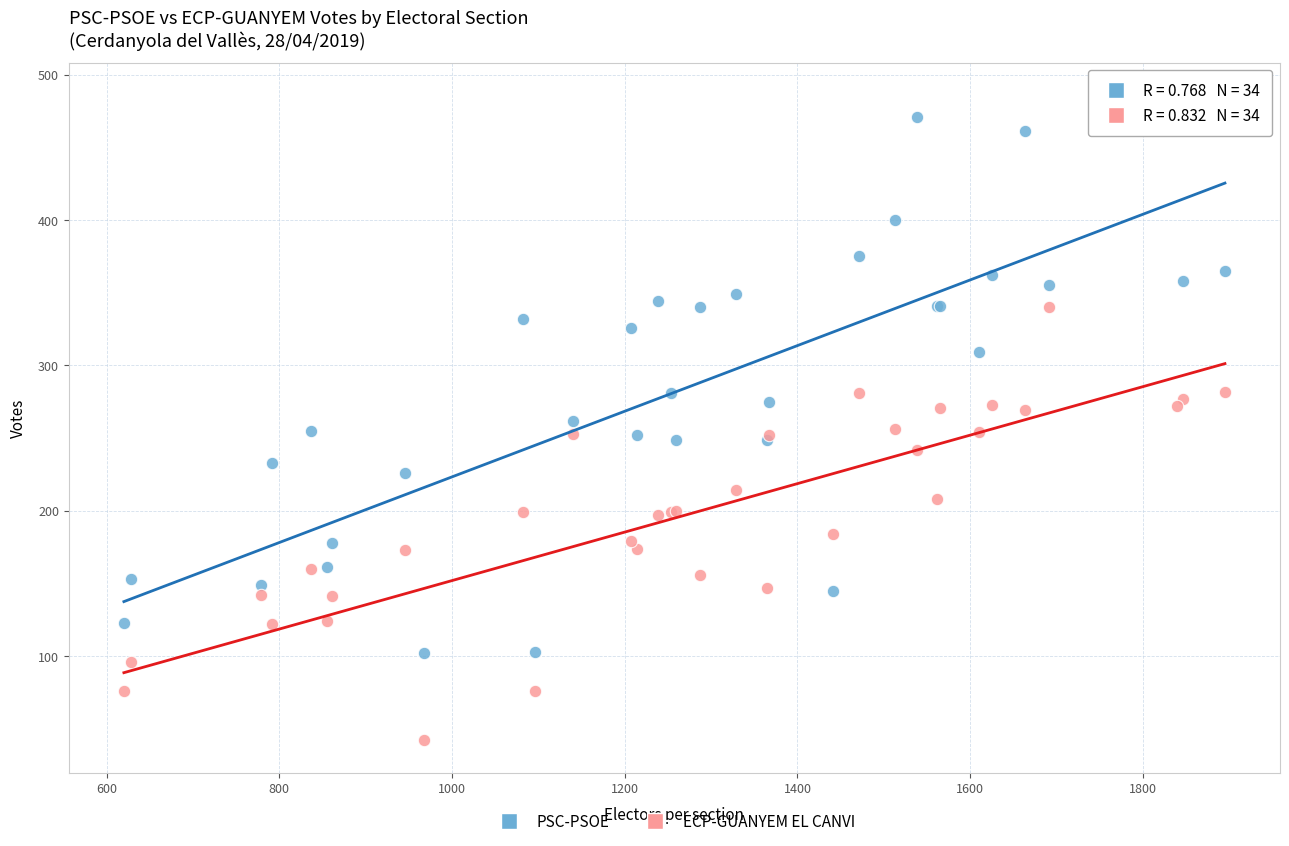

What are all the series names shown in the legend?

PSC-PSOE, ECP-GUANYEM EL CANVI